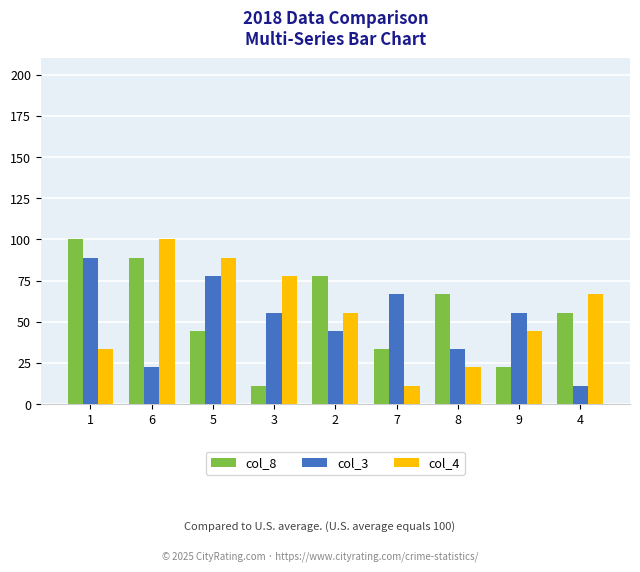

What are all the series names shown in the legend?

col_8, col_3, col_4